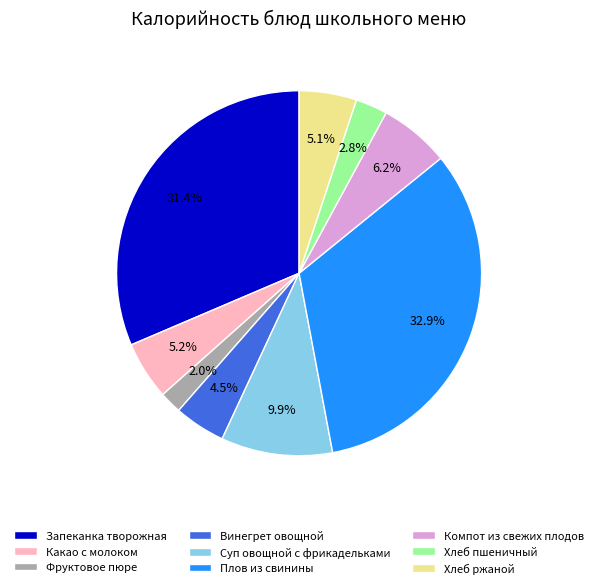

Count the number of slices in the pie.

9